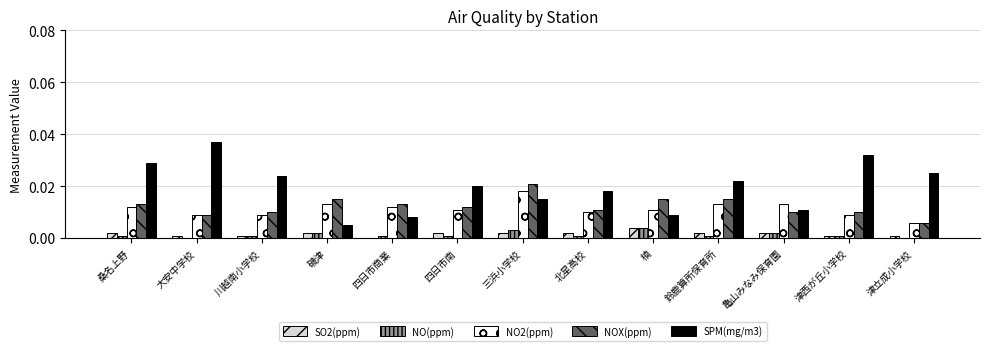

Which label corresponds to the largest value in the chart?

大安中学校